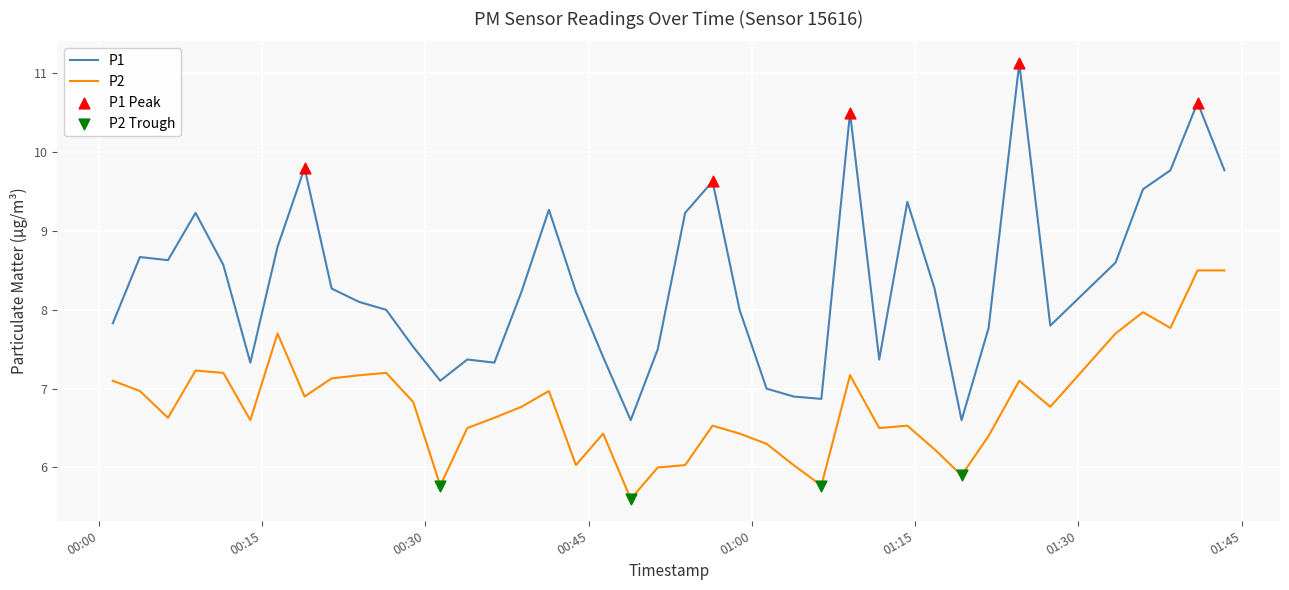

Which series has the largest range (max minus min)?

P1